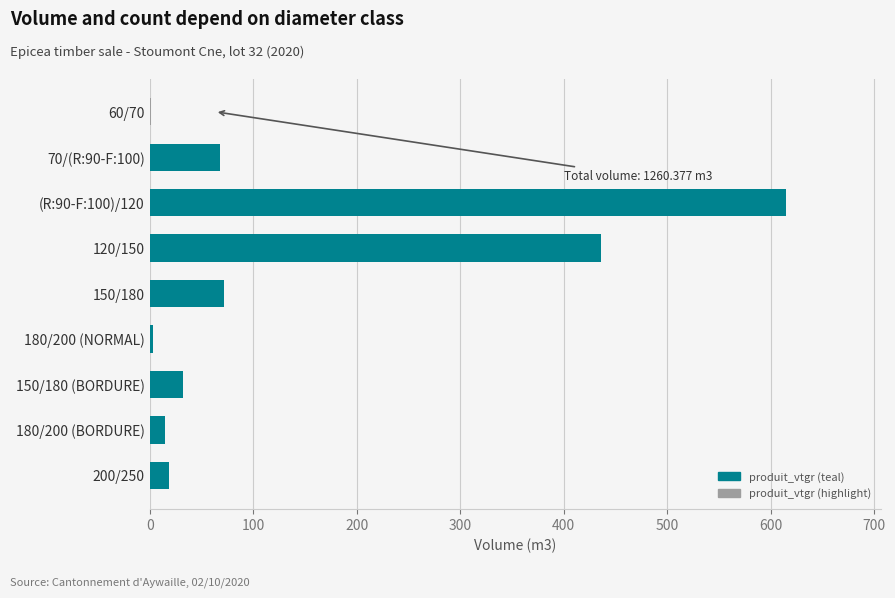

Which has a higher value, 150/180 (BORDURE) or 180/200 (BORDURE)?

150/180 (BORDURE)